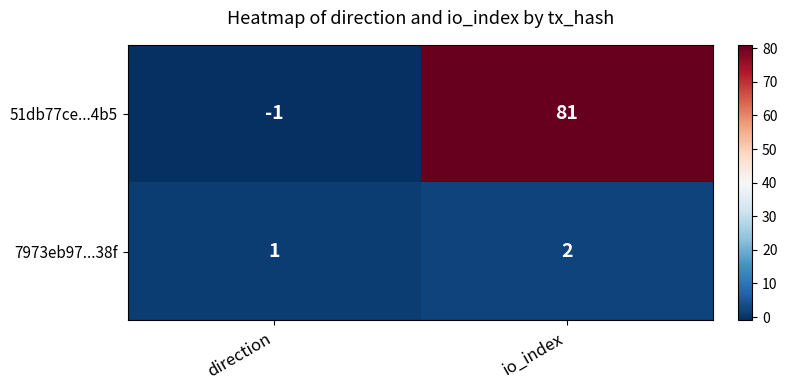

Rank the series by their average value, from lowest to highest.

7973eb97...38f, 51db77ce...4b5